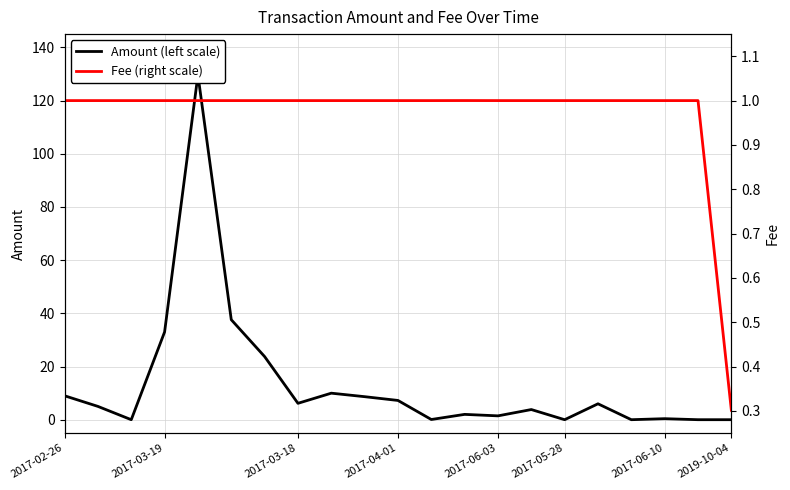

The Amount (left scale) series shows 0.0 at 2017-05-28. True or false?

True